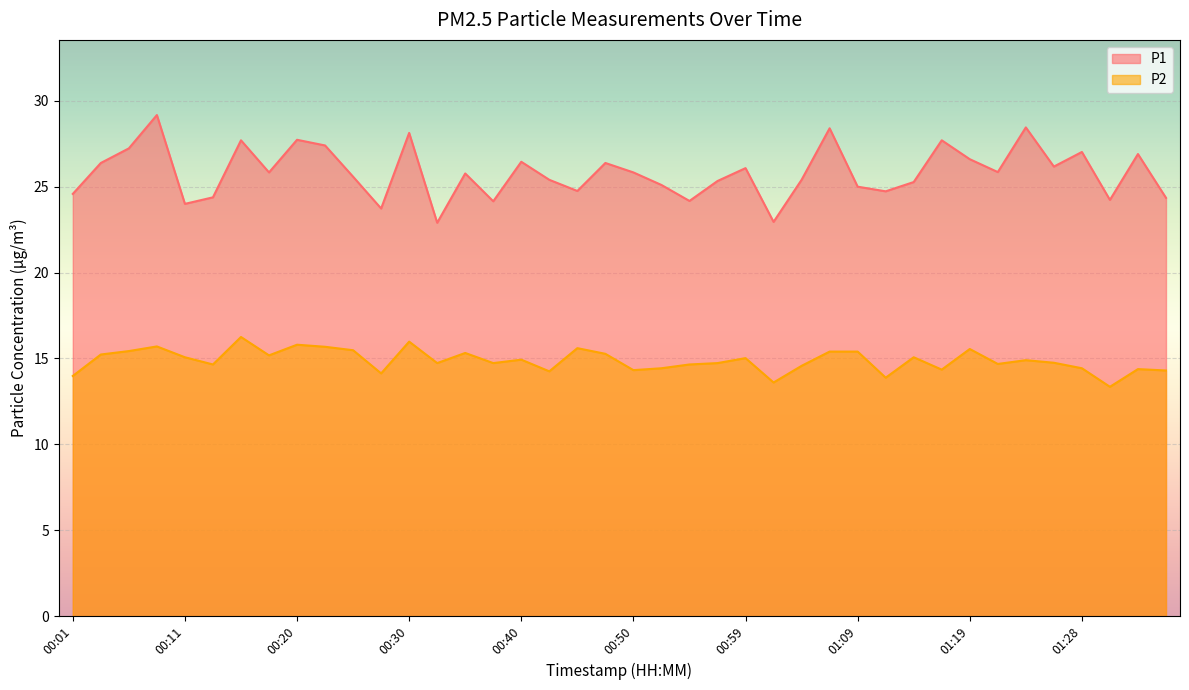

Which series has the largest total across all categories?

P1